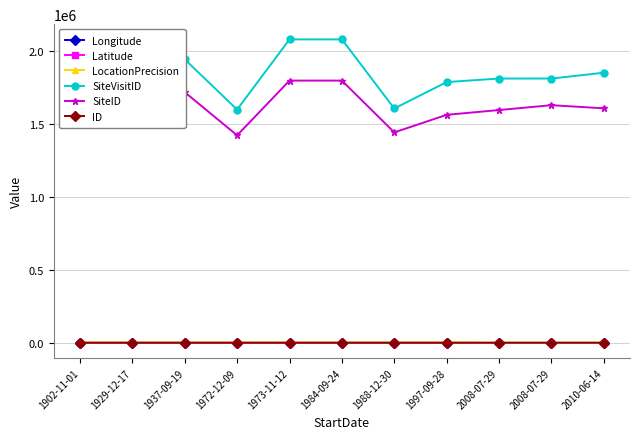

List the labels in order of LocationPrecision value, largest first.

1902-11-01, 1929-12-17, 1937-09-19, 1972-12-09, 1973-11-12, 1984-09-24, 1988-12-30, 1997-09-28, 2008-07-29, 2008-07-29, 2010-06-14